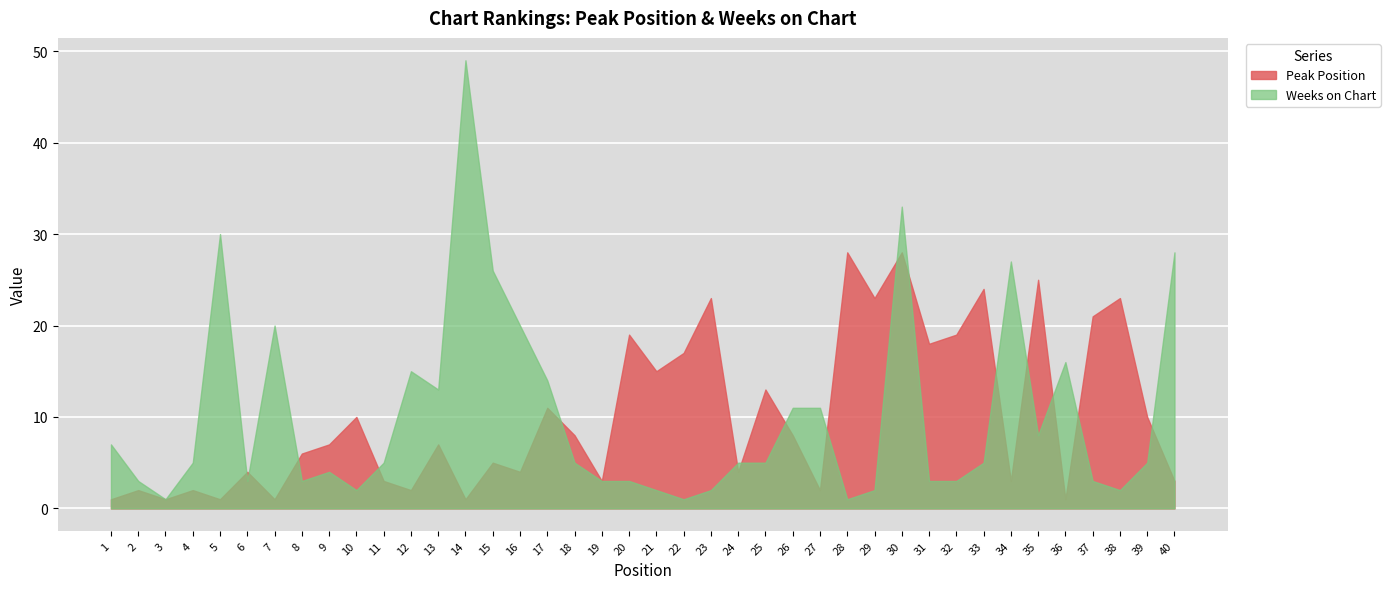

True or false: Peak Position has a value of 1 at 2.

False